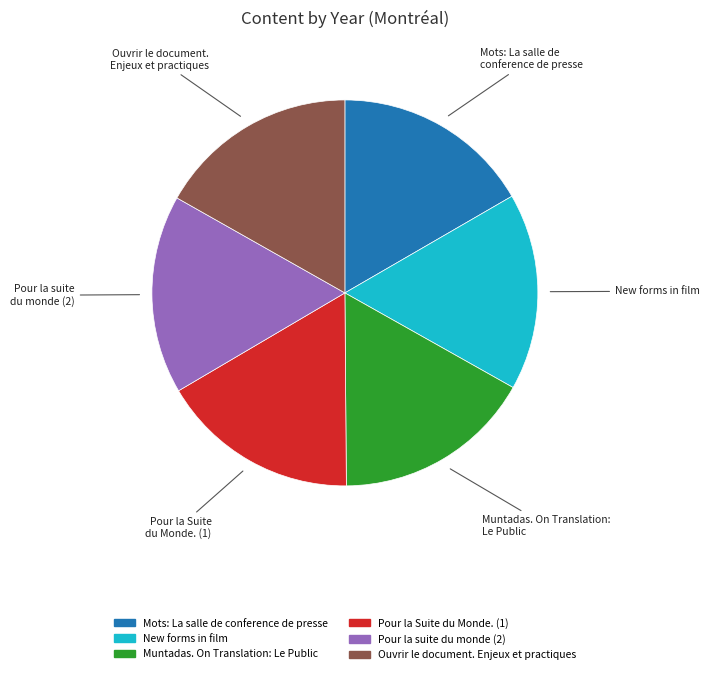

Do Ouvrir le document. Enjeux et practiques and Pour la suite du monde (2) together represent more than half of the pie?

No